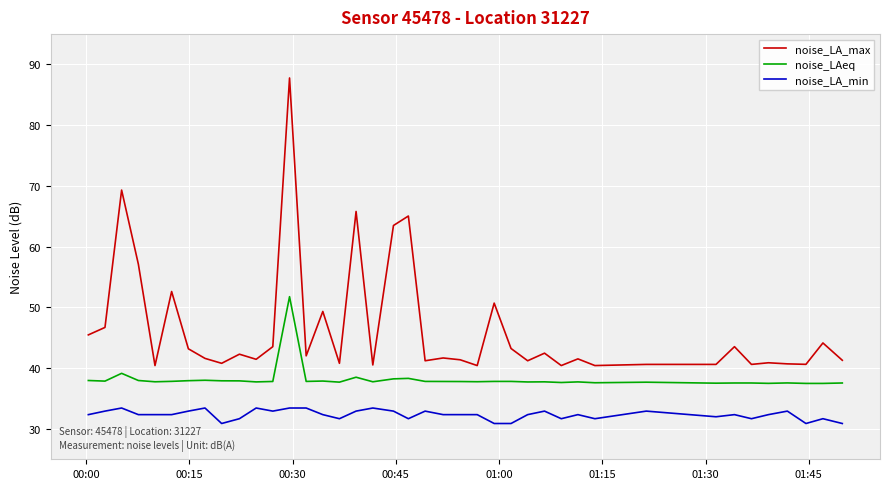

What is the difference between the maximum and minimum values in the noise_LAeq series?

14.3